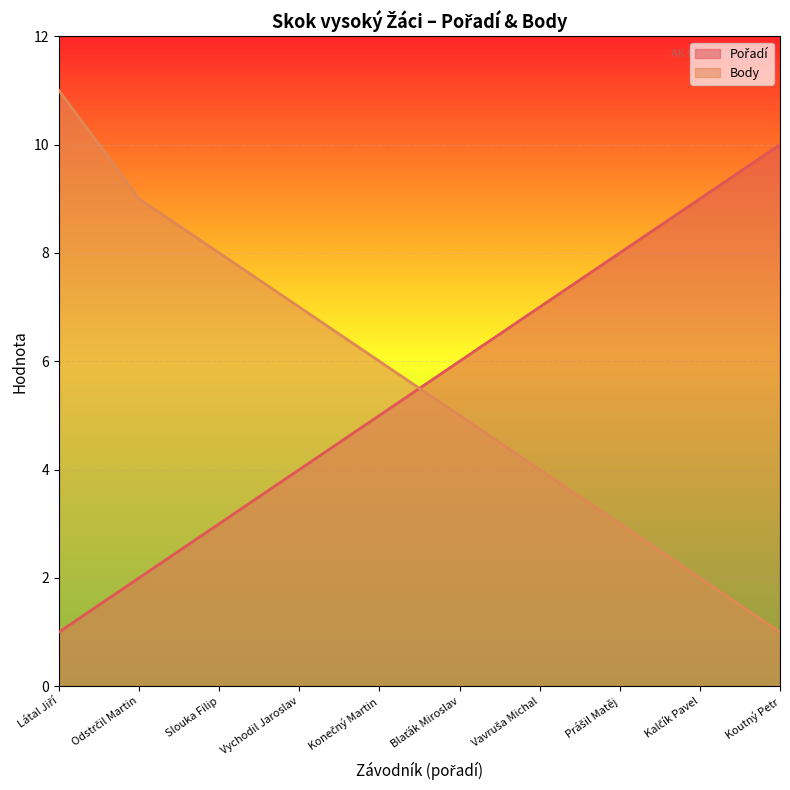

Is the value of Pořadí at Vavruša Michal greater than the value of Body at Blaťák Miroslav?

Yes